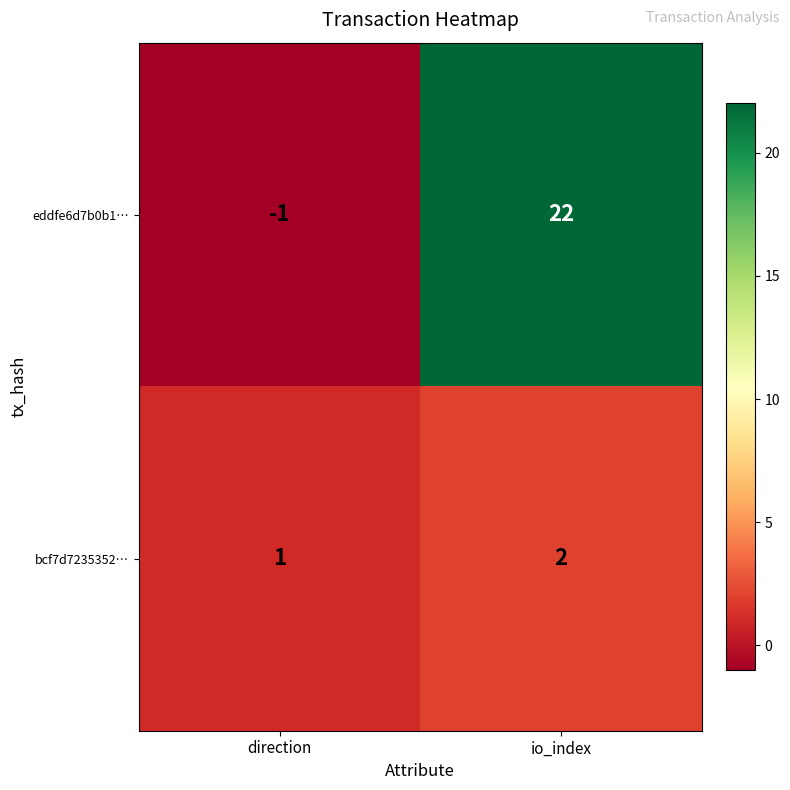

What is the smallest value displayed?

-1